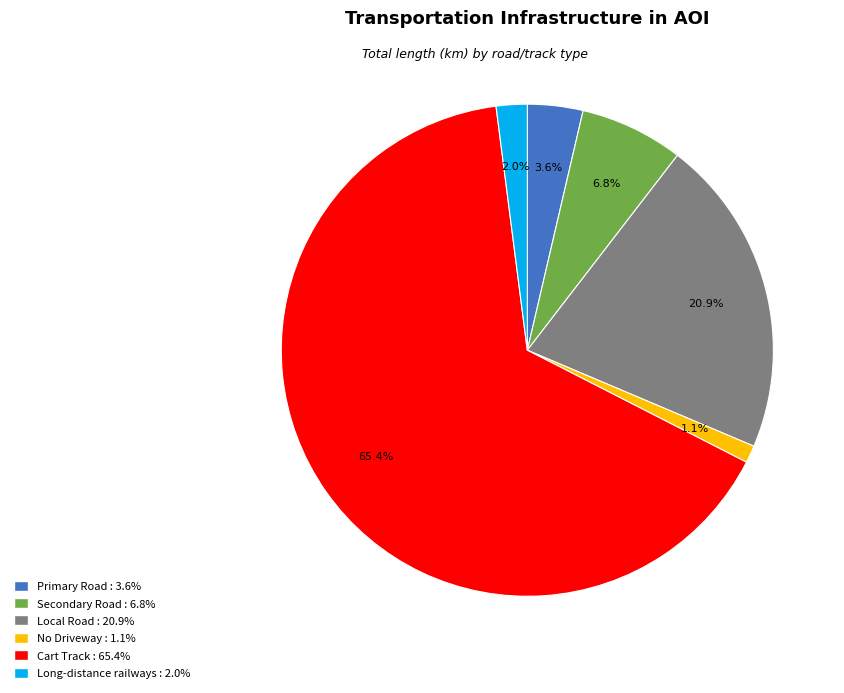

To the nearest percent, what portion does Local Road represent?

21%